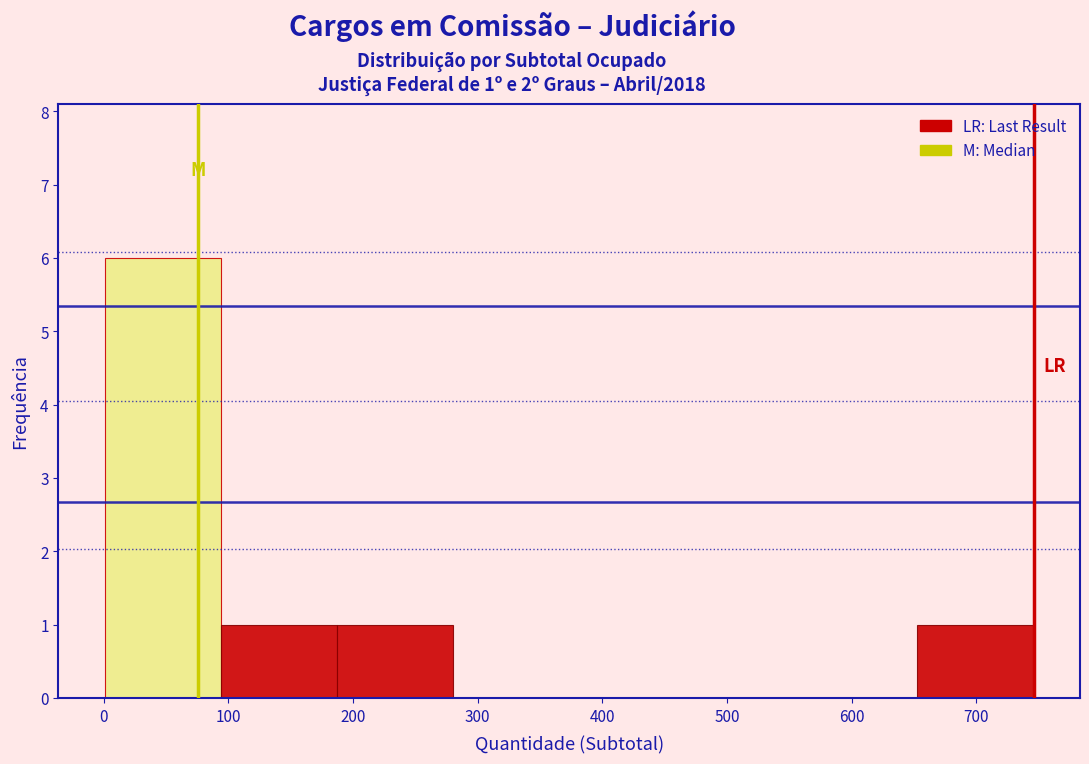

Which range on the x-axis has the tallest bar?

0 to 90